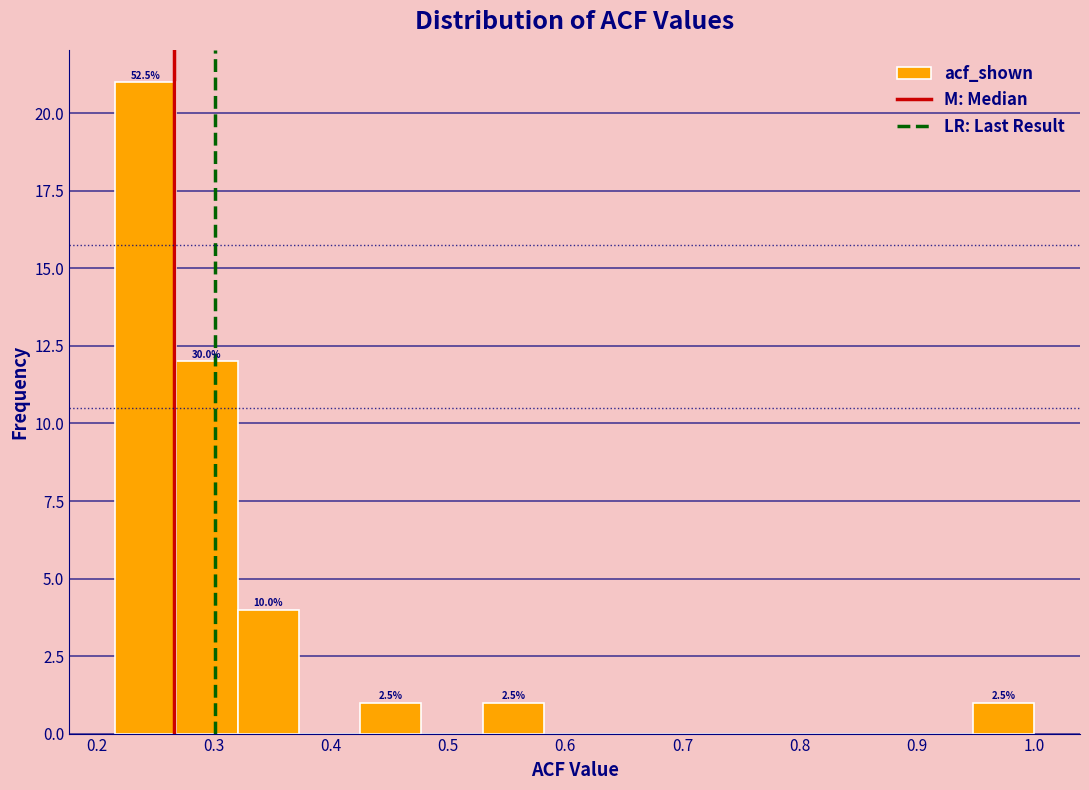

Over which range of the x-axis is the bar tallest?

0.22 to 0.27